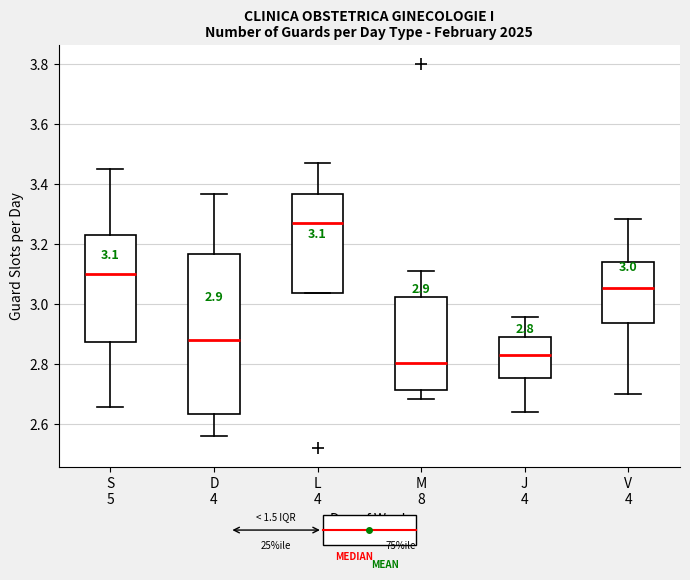

Comparing the boxes themselves (not the whiskers), which one is the tallest?

D 4